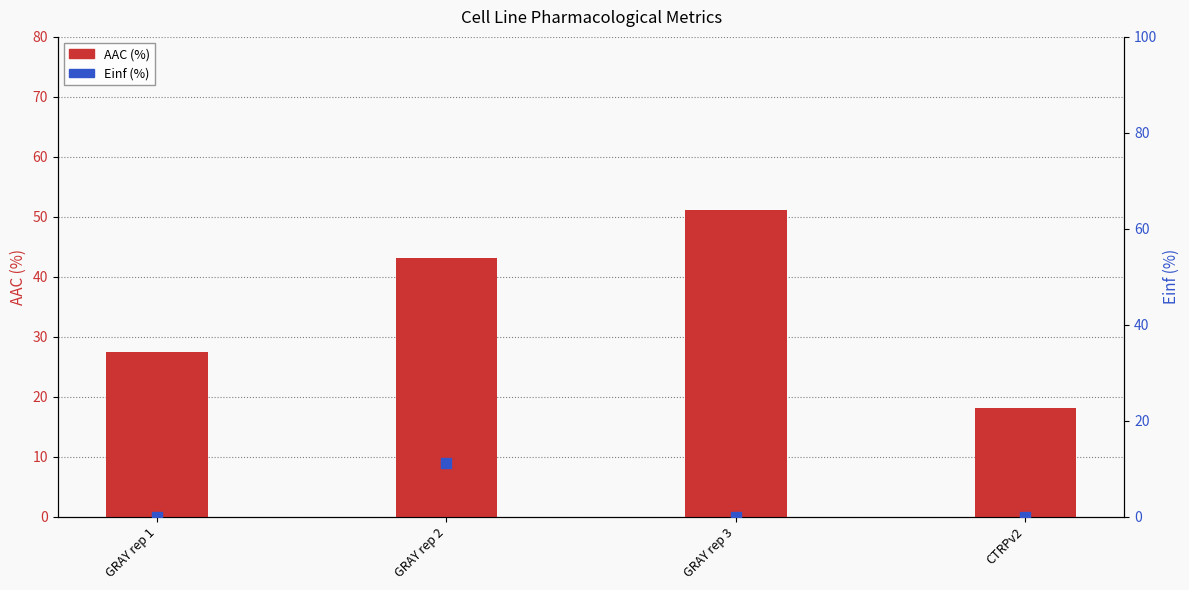

What are all the series names shown in the legend?

AAC (%), Einf (%)